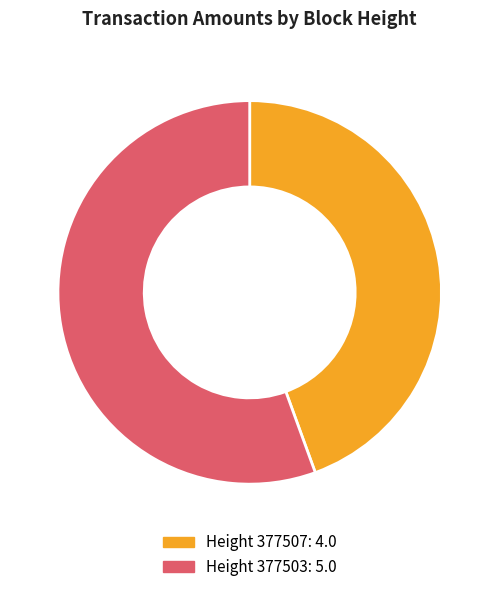

Is there any slice that represents more than half of the pie?

Yes